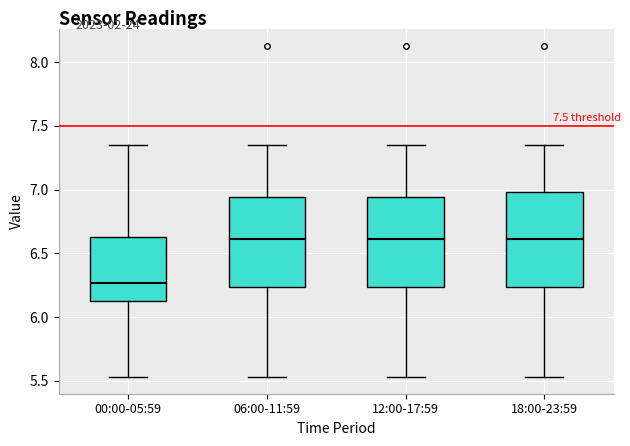

Reading left to right, read every box against the y-axis: the position of its median line, the range the box covers, and the ends of its whiskers. The values are not printed on the chart, so give them approximately, as read against the axis.

00:00-05:59: median 6.25, box 6.15 to 6.65, whiskers 5.55 to 7.35
06:00-11:59: median 6.60, box 6.25 to 6.95, whiskers 5.55 to 7.35
12:00-17:59: median 6.60, box 6.25 to 6.95, whiskers 5.55 to 7.35
18:00-23:59: median 6.60, box 6.25 to 7.00, whiskers 5.55 to 7.35